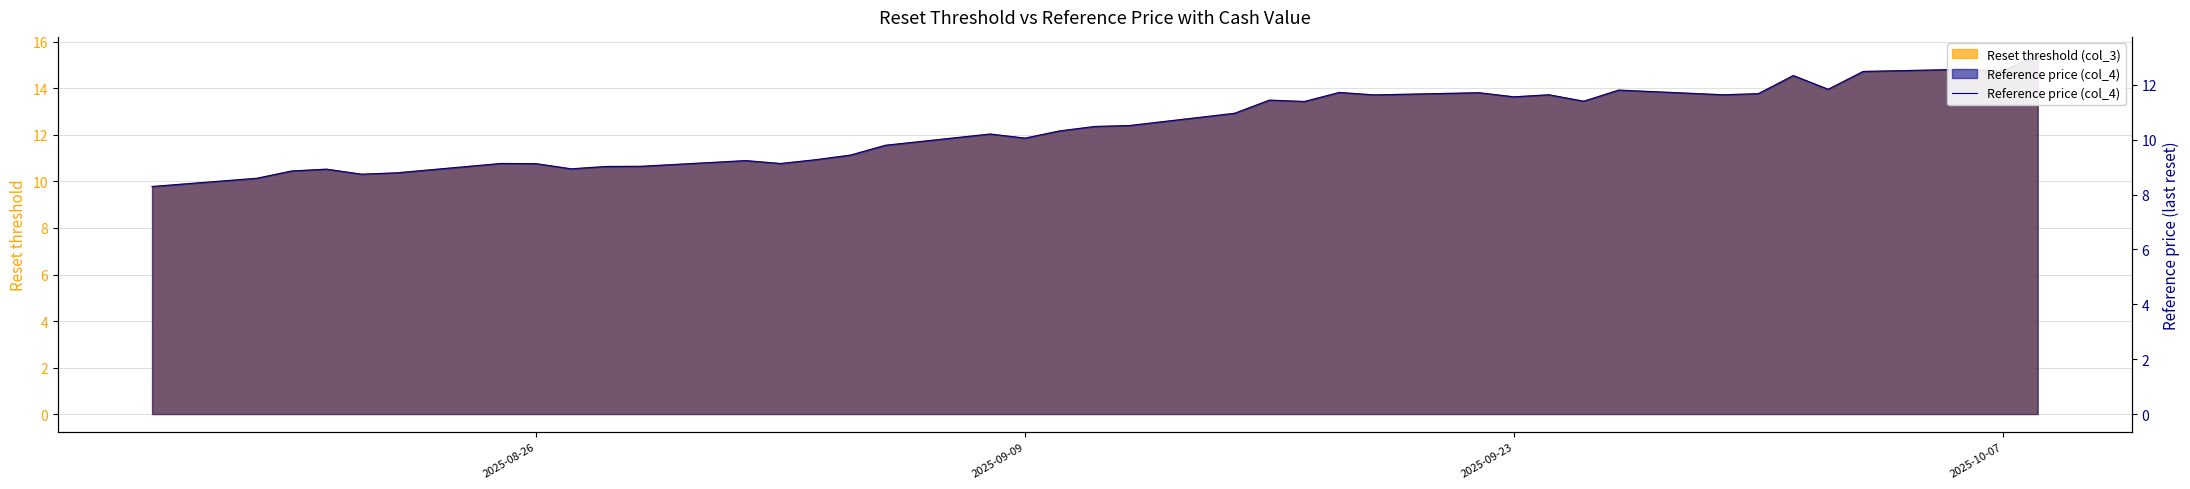

Does the chart have visible grid lines?

Yes